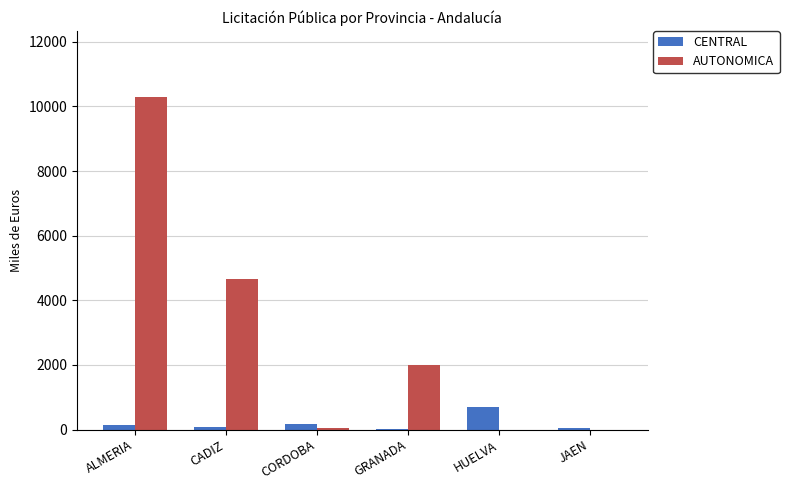

Which series has the largest range (max minus min)?

AUTONOMICA